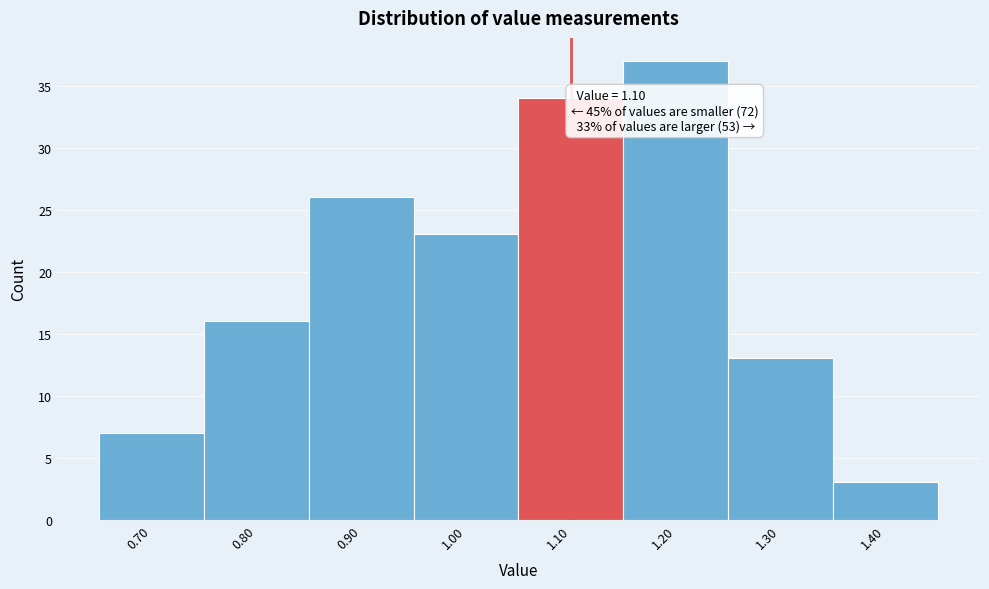

Over which range of the x-axis is the bar tallest?

1.15 to 1.25